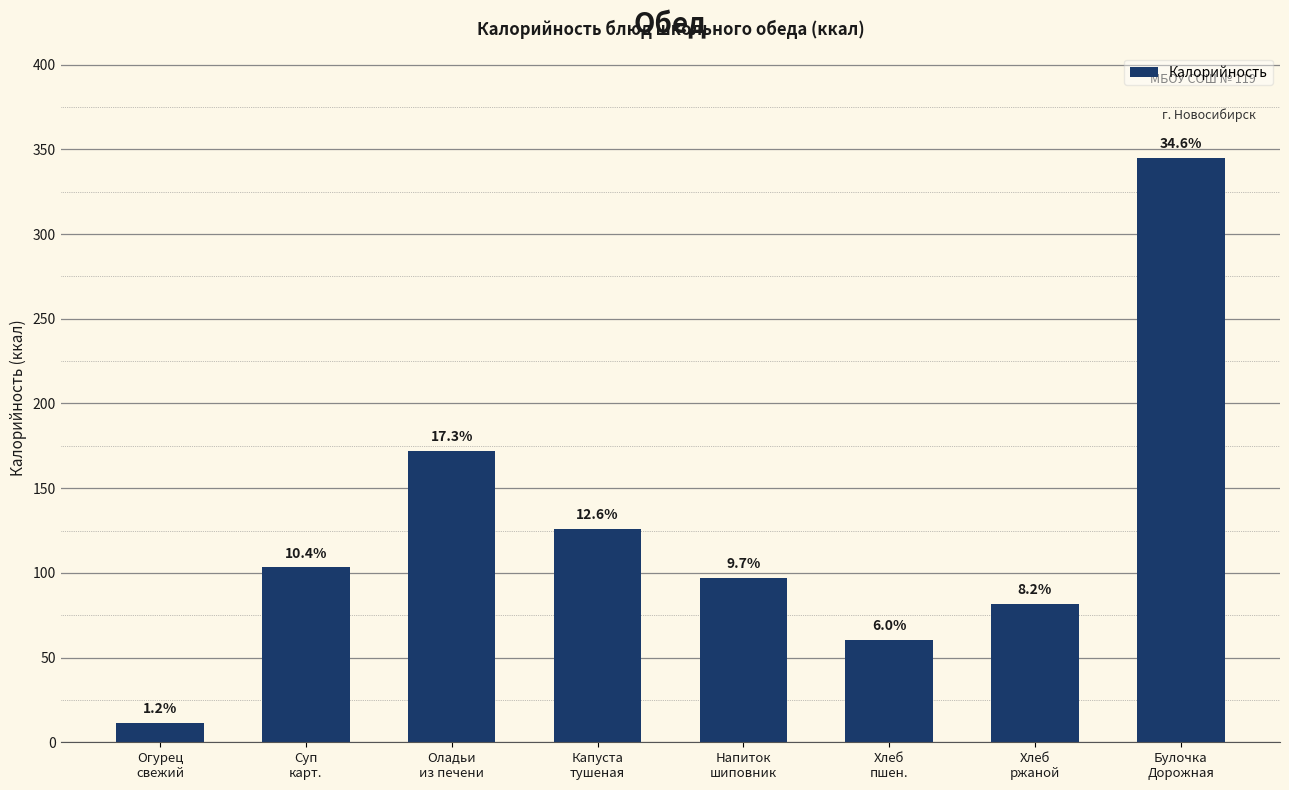

Are the bars horizontal?

No